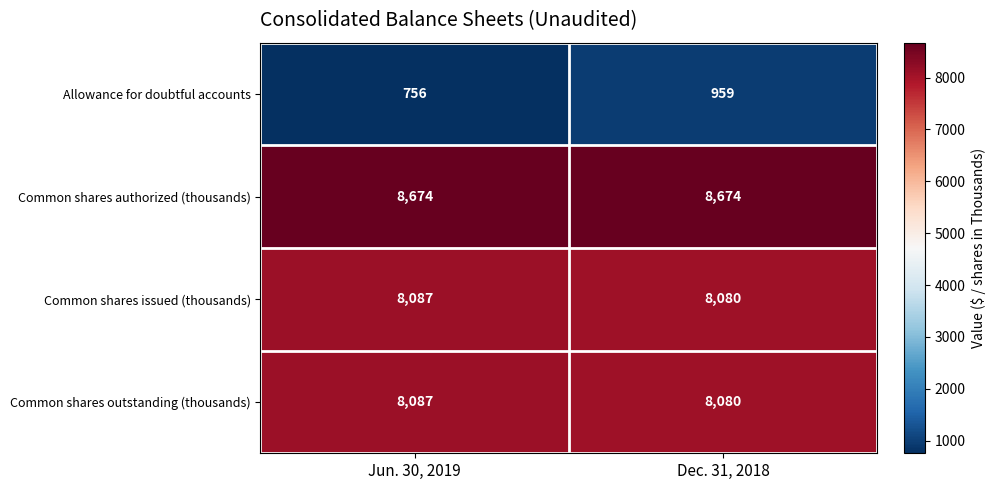

The Allowance for doubtful accounts series shows 756 at Jun. 30, 2019. True or false?

True